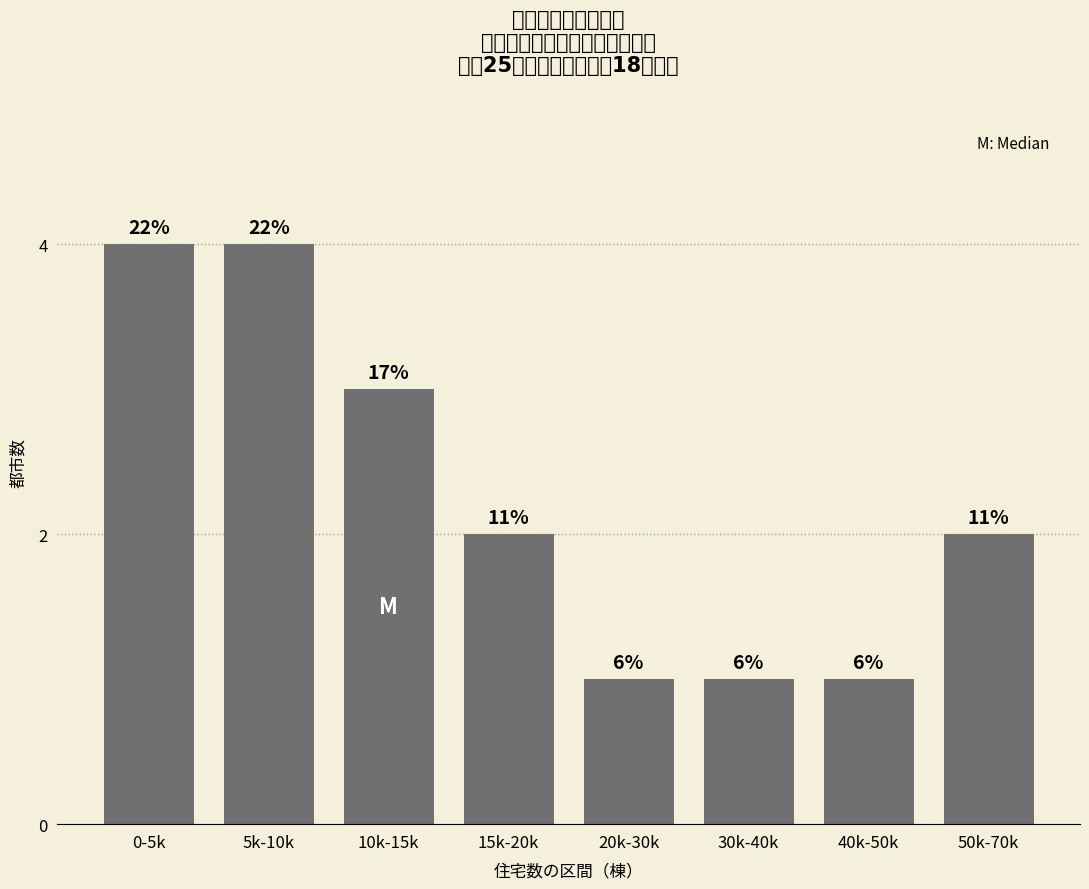

How many bars are there in total?

8